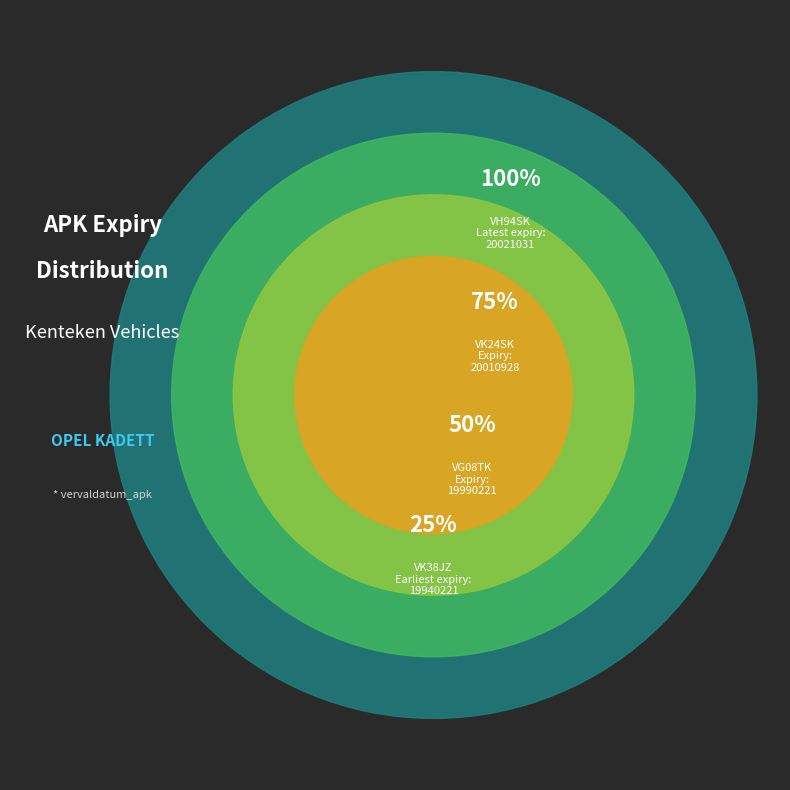

Is VH94SK the majority of the pie?

No